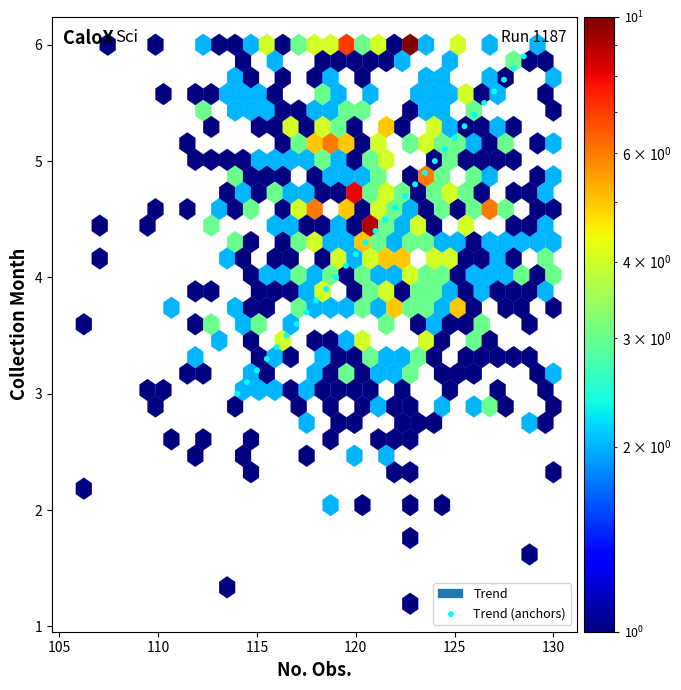

What is the range of X values (max minus min)?

14.5